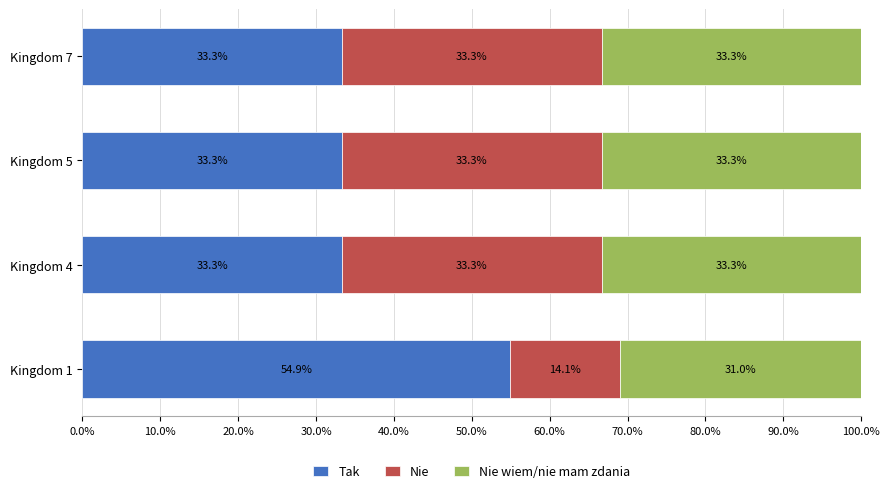

The value of Tak at Kingdom 4 is 44.2. True or false?

False